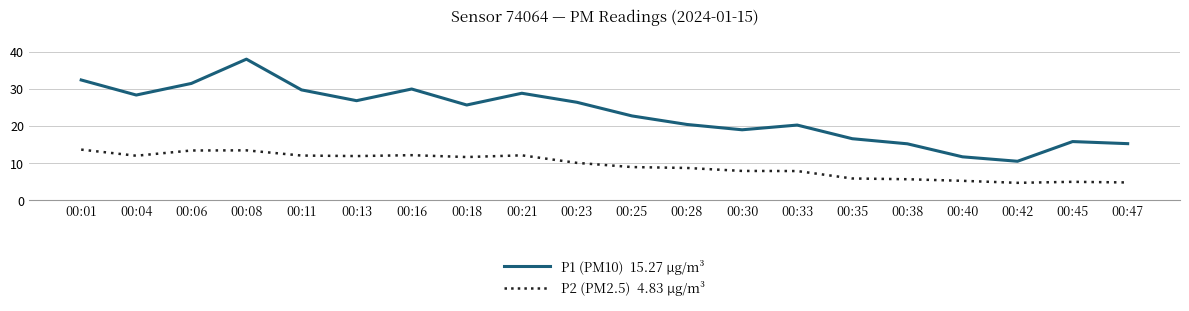

At which category is the sum across all series the highest?

00:08